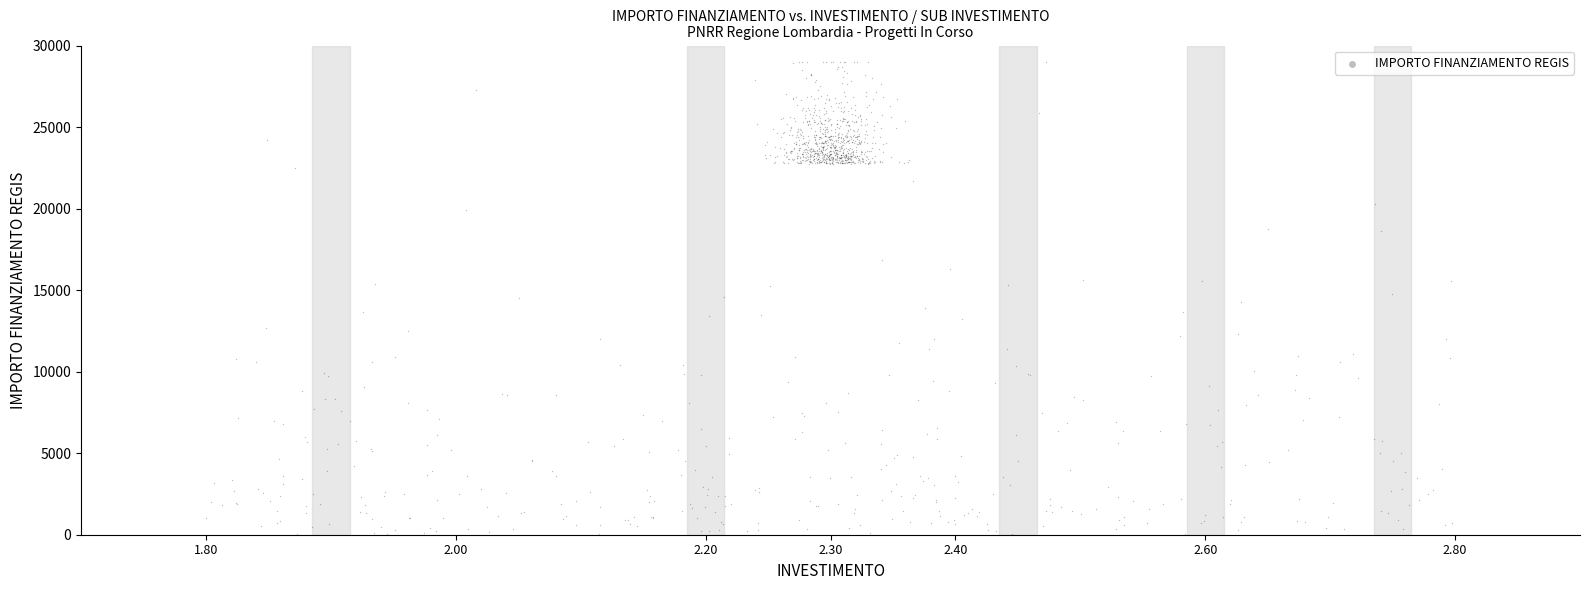

What is the range of X values (max minus min)?

1.0